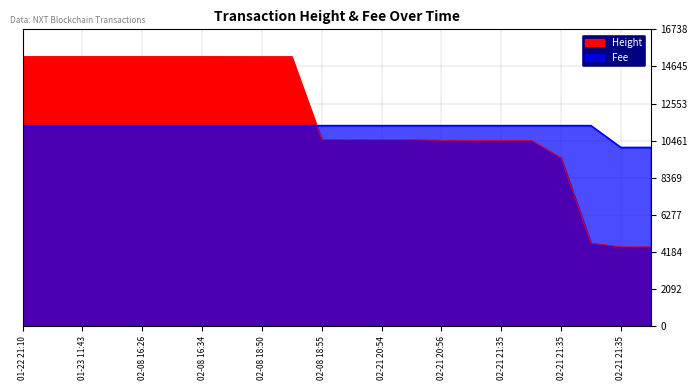

Count the number of data series in this chart.

2